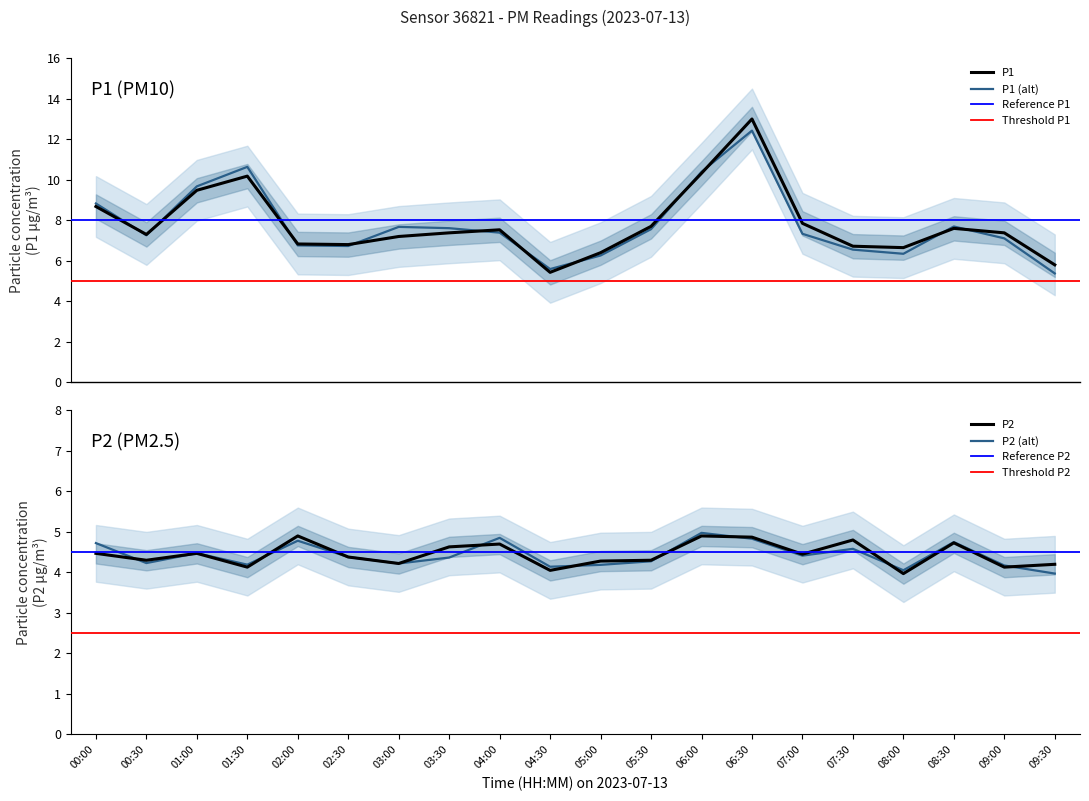

What is the value of the P1 point at the 5th from the left?

6.8